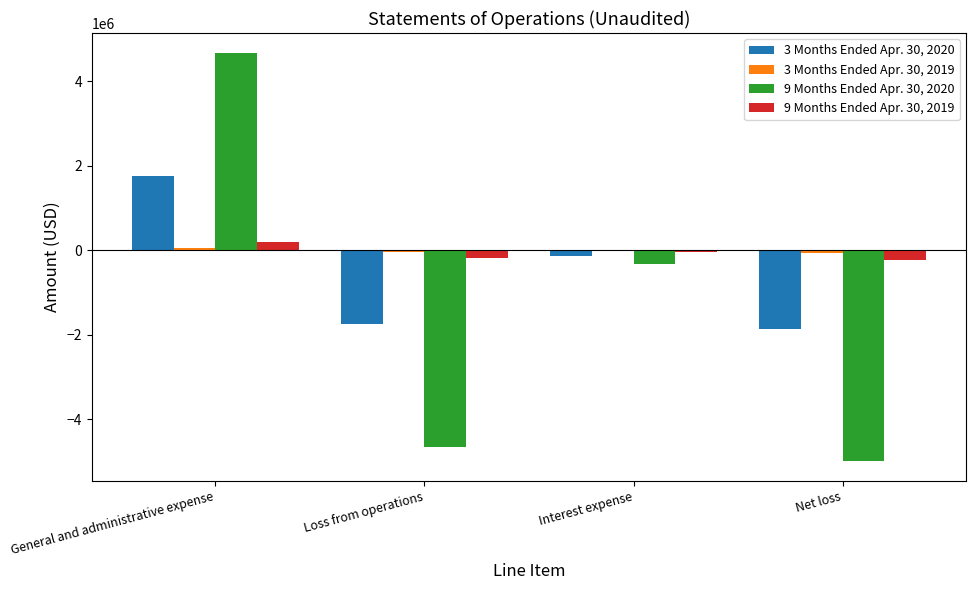

How many positive values does the 9 Months Ended Apr. 30, 2020 series have?

1